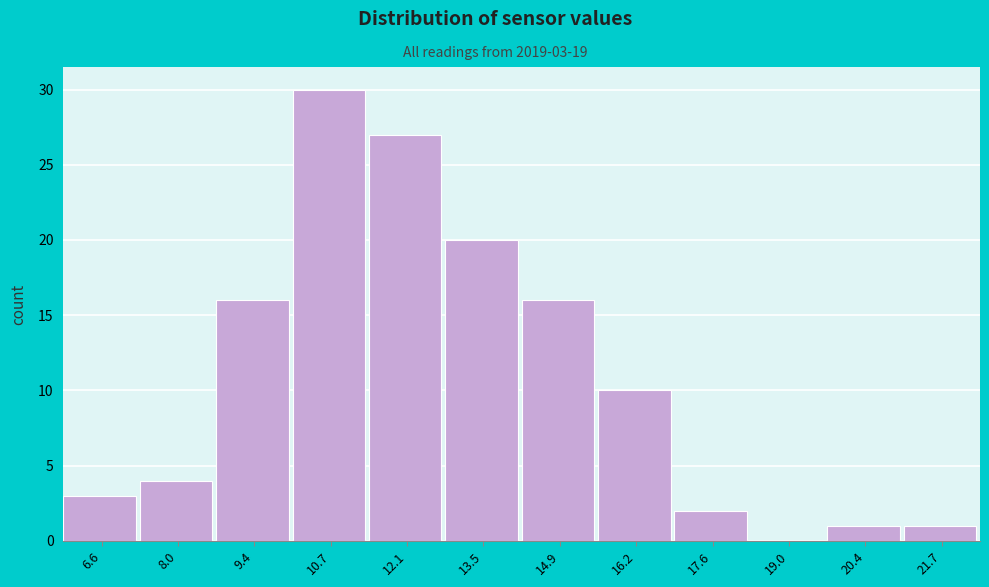

Over which range of the x-axis is the bar tallest?

10.0 to 11.4